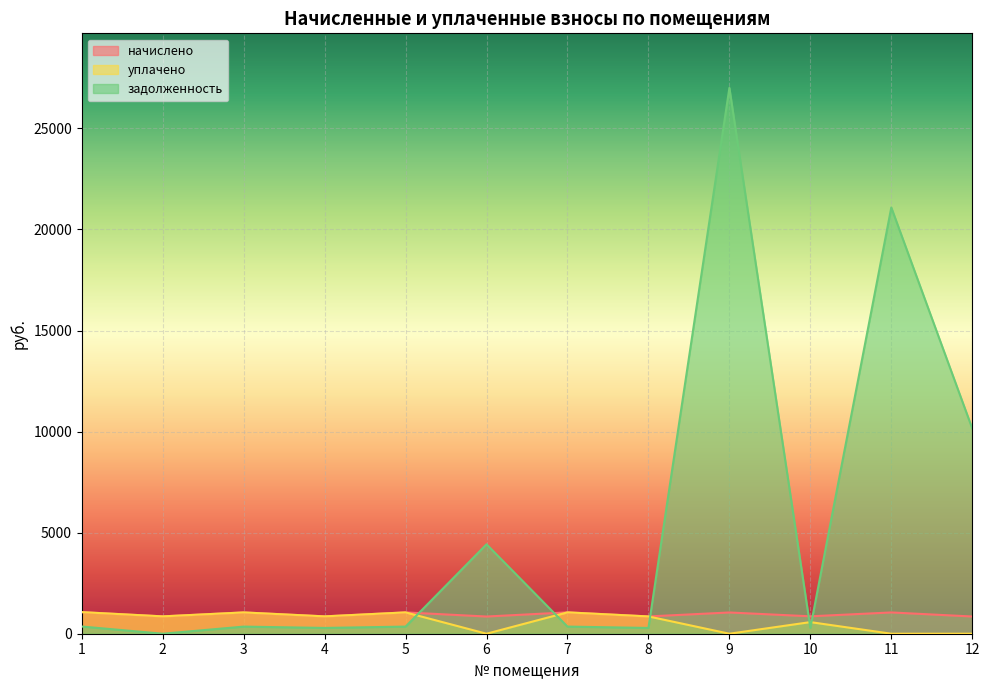

True or false: начислено has a value of 861.8 at 10.

True